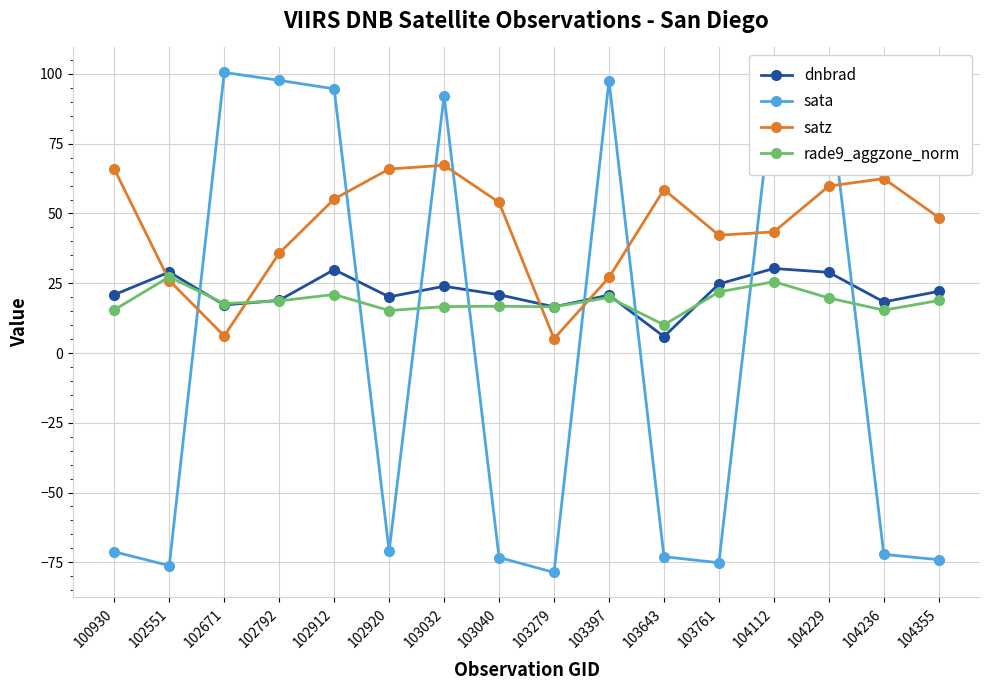

True or false: satz has more than 1 points higher than both neighbors.

True